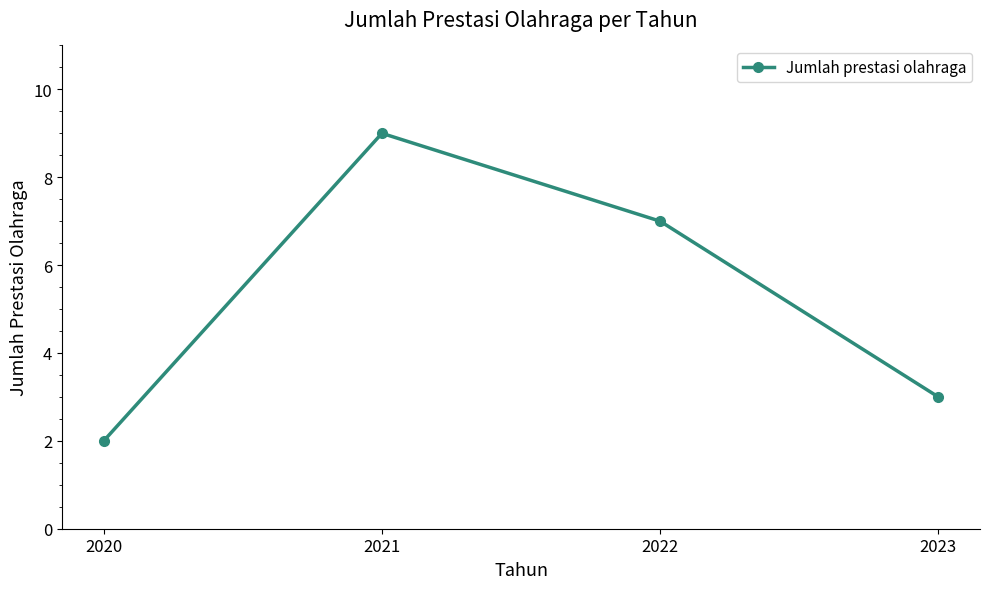

Reading right to left, transcribe all the data shown in this chart.

2023=3	2022=7	2021=9	2020=2